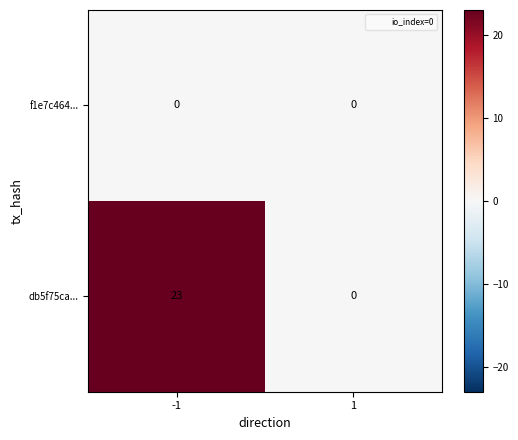

What is the maximum value for db5f75ca...?

23